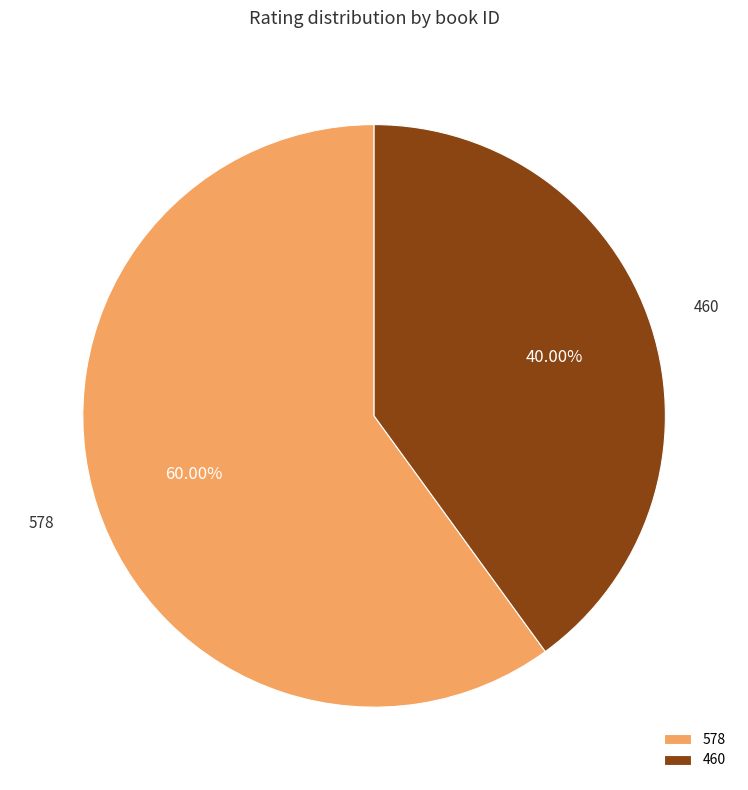

Is there a majority slice in this chart?

Yes